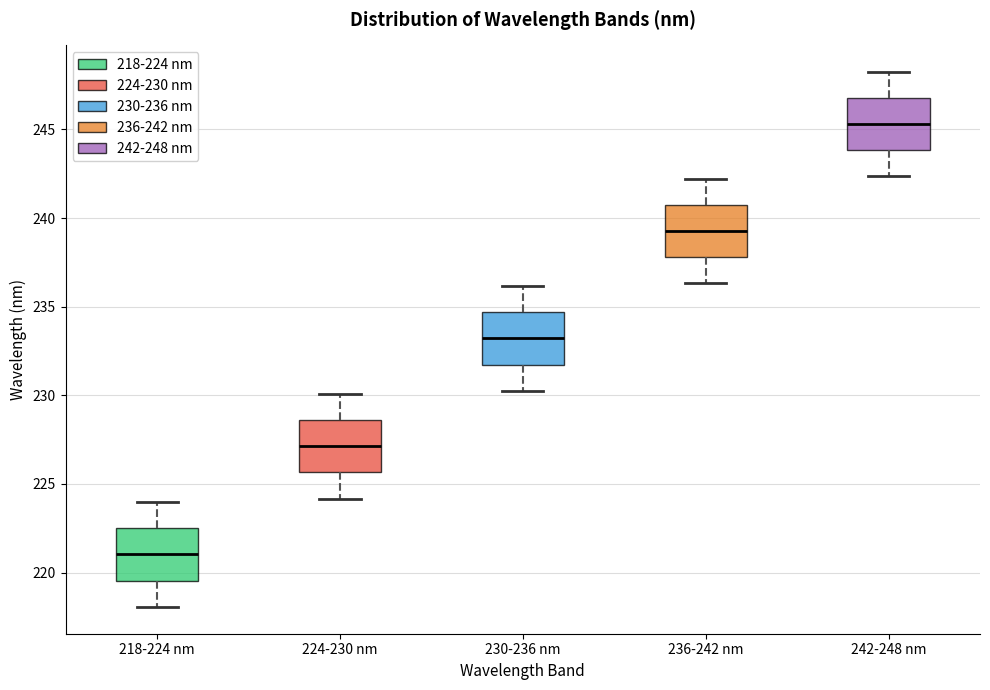

Which box has the highest median line?

242-248 nm